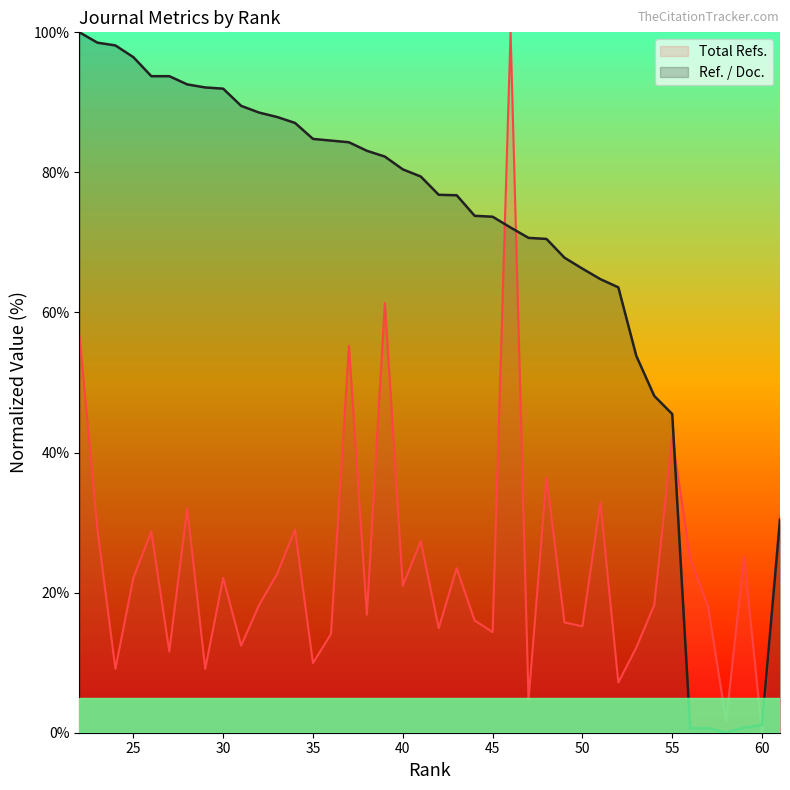

At which category does the chart reach its minimum across all series?

60